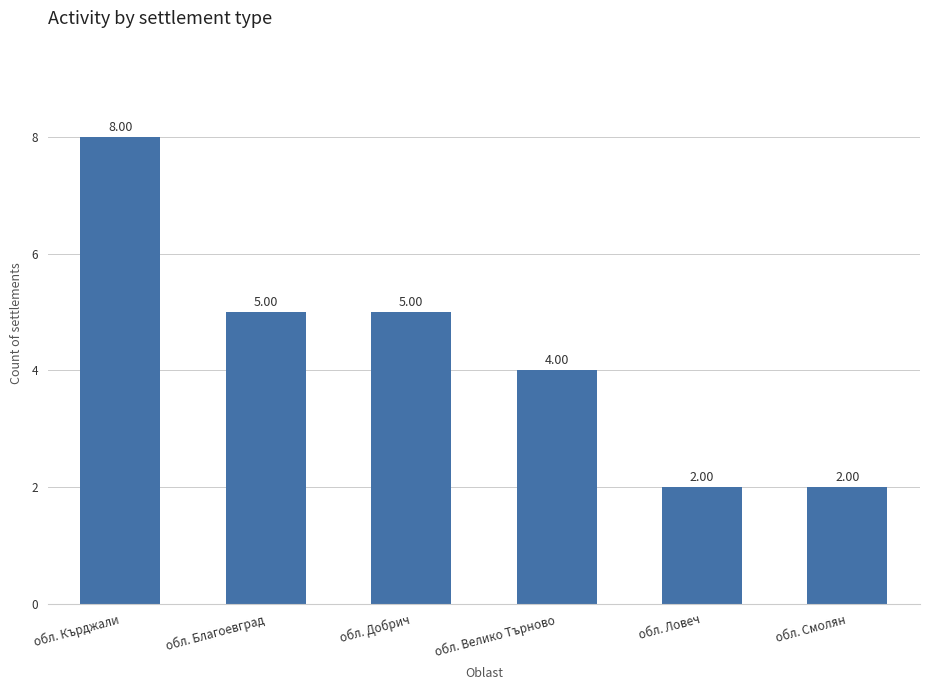

Reading left to right, what are all the values shown in this chart?

обл. Кърджали=8	обл. Благоевград=5	обл. Добрич=5	обл. Велико Търново=4	обл. Ловеч=2	обл. Смолян=2